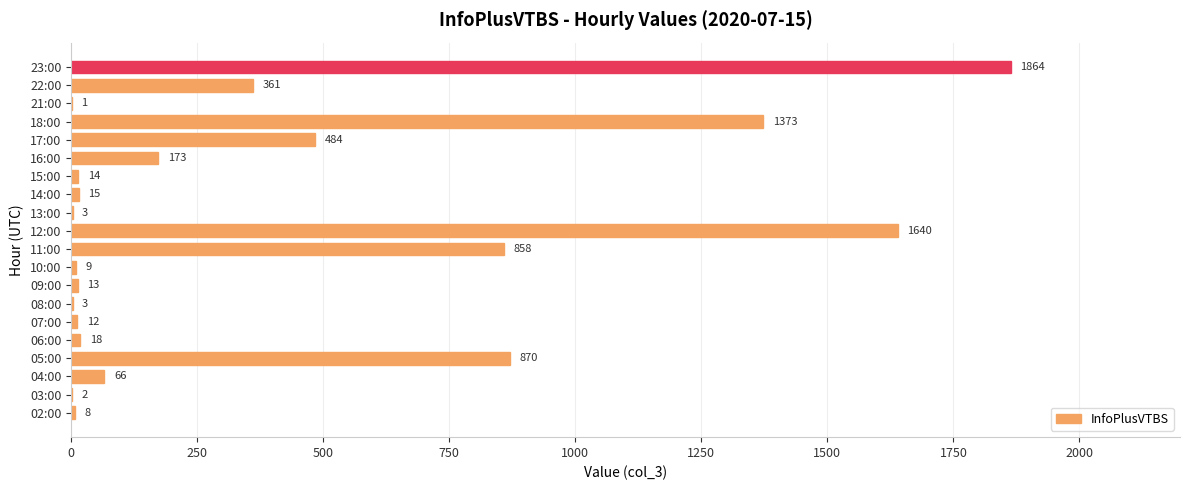

What is the approximate value at 05:00, to the nearest 50?

850